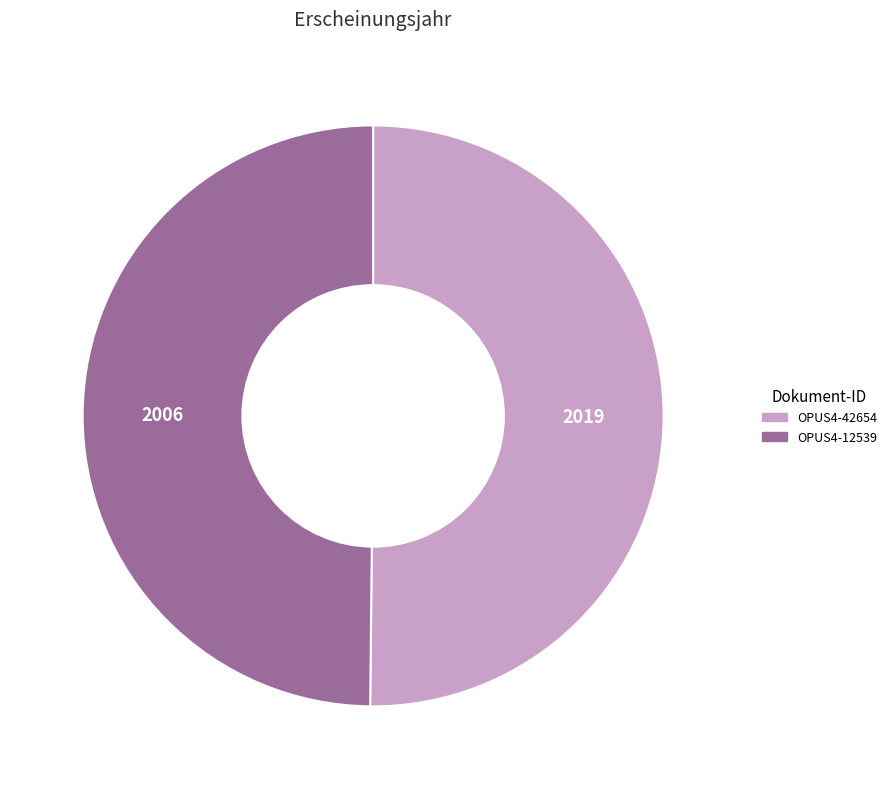

What is the ratio of the value at OPUS4-12539 to the value at OPUS4-42654?

1.0